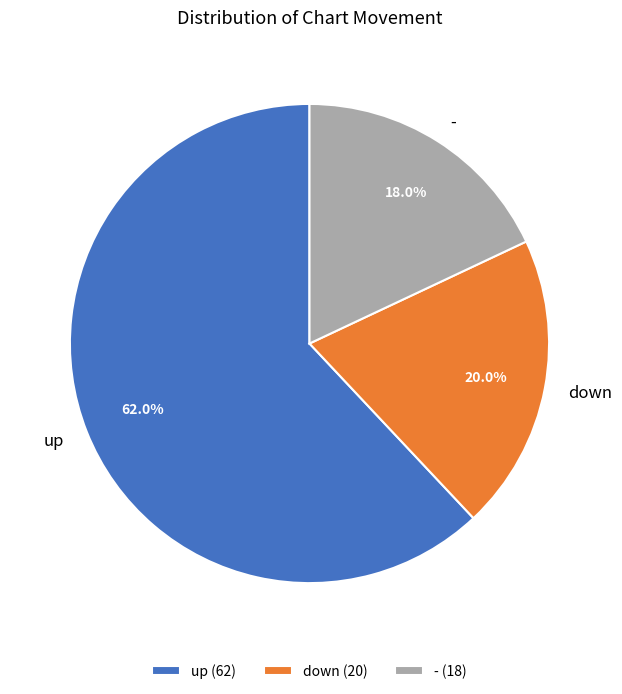

How many slices are in this pie chart?

3